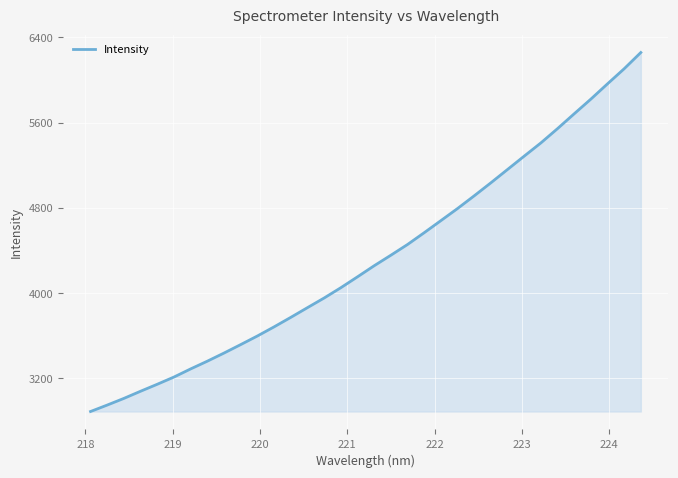

What is the maximum value shown in the chart?

6258.9